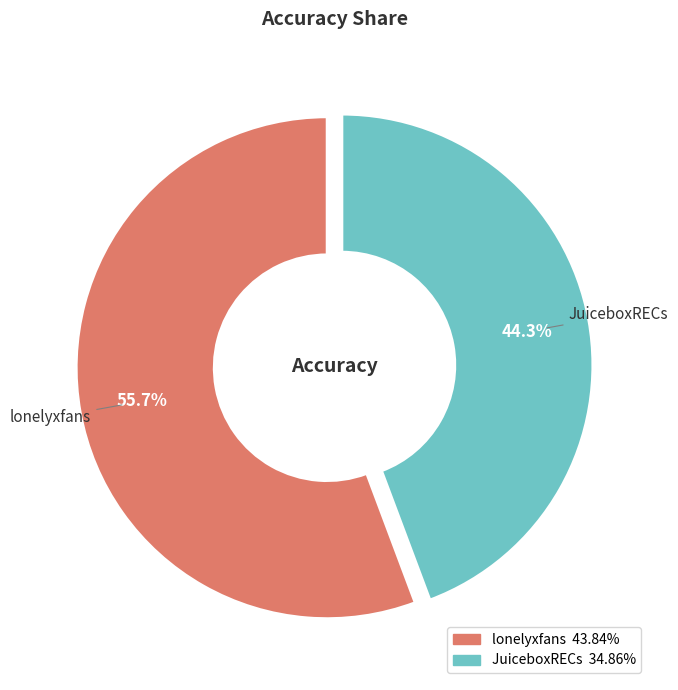

How many slices are in this pie chart?

2